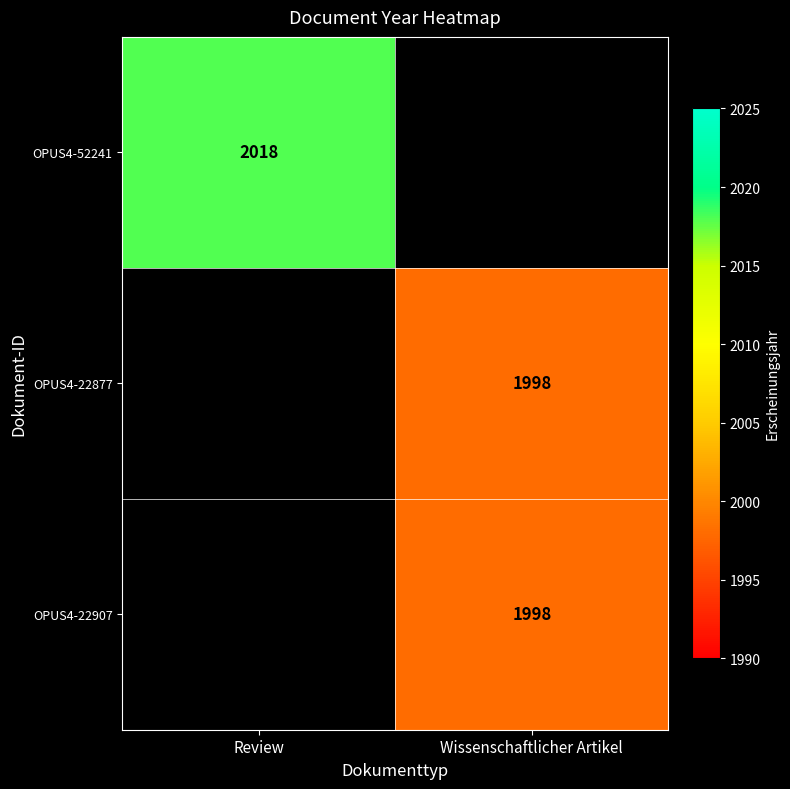

Is it true that OPUS4-22877 equals 1998 at Wissenschaftlicher Artikel?

True